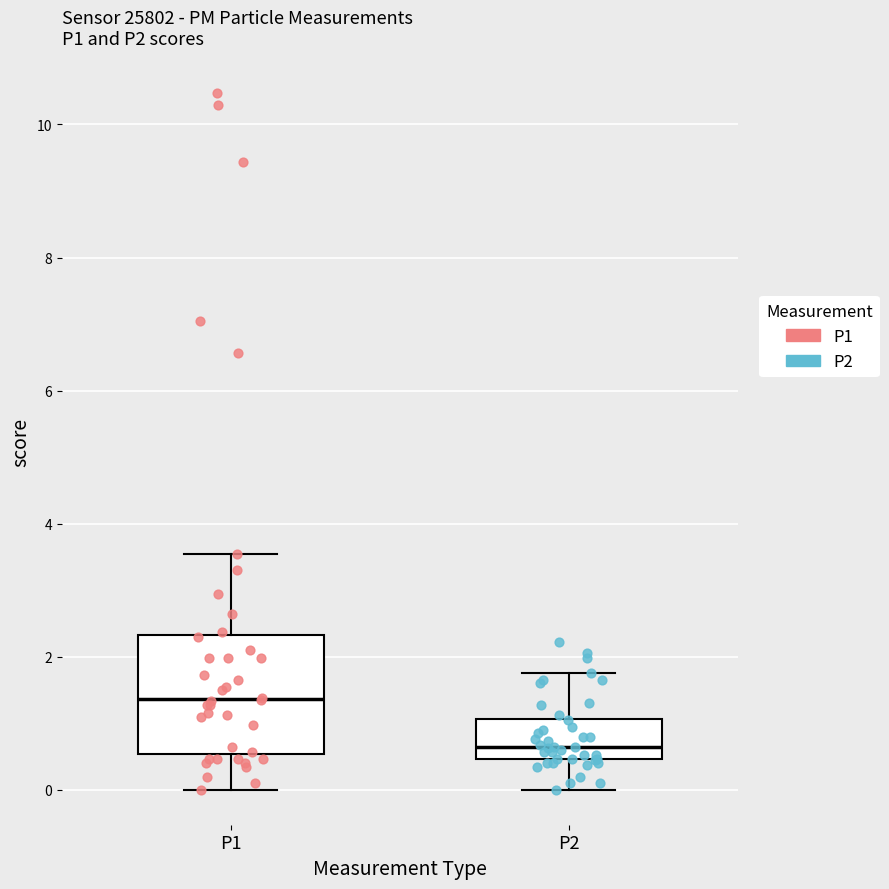

Which box has the highest median line?

P1